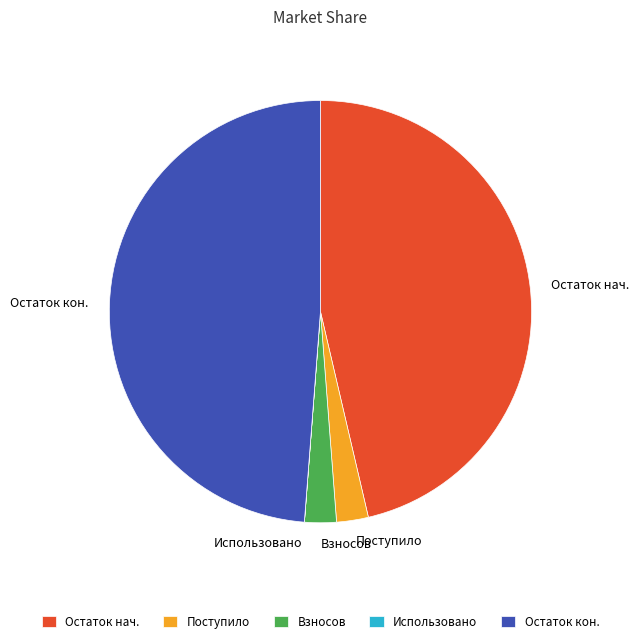

The Взносов slice represents 2% of the pie. True or false?

True